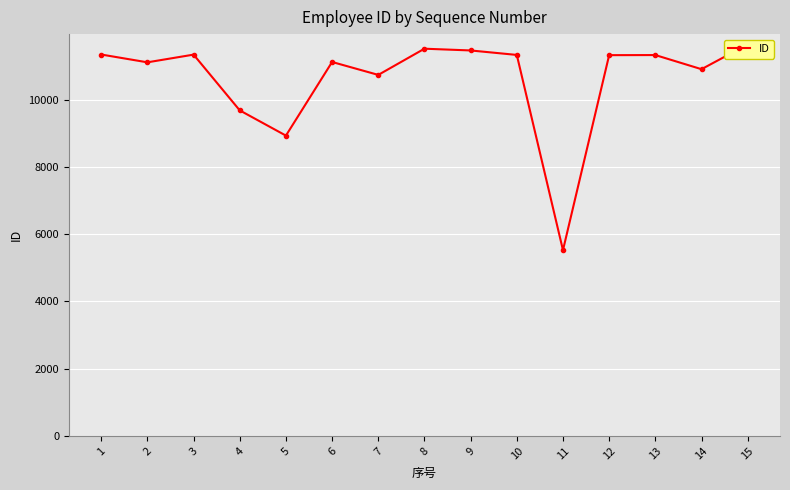

True or false: the data shows 2730 at 10.

False